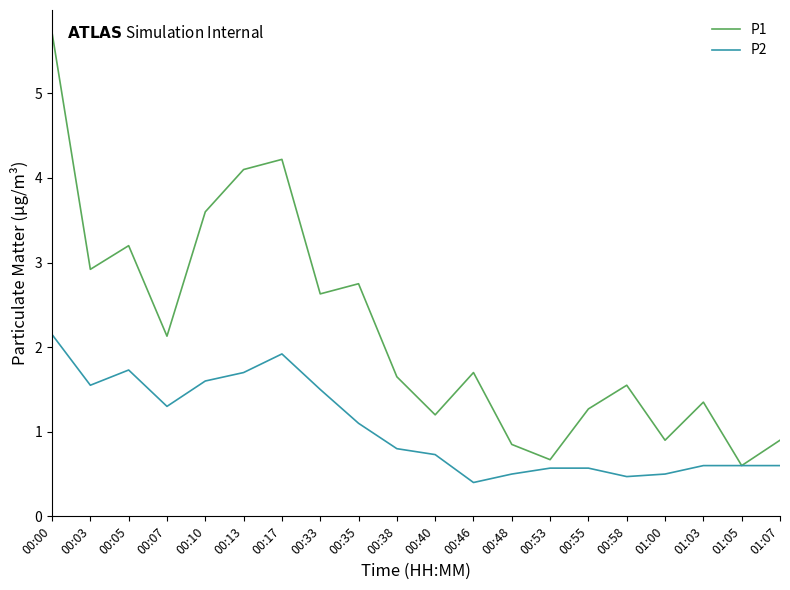

What is the total value across all series at 00:13?

5.8